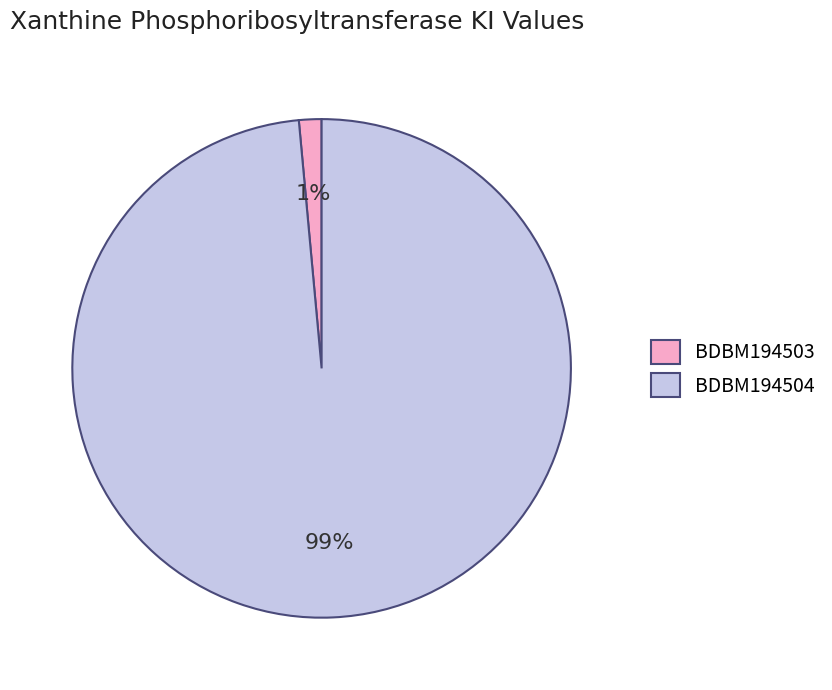

Between BDBM194504 and BDBM194503, which is larger?

BDBM194504